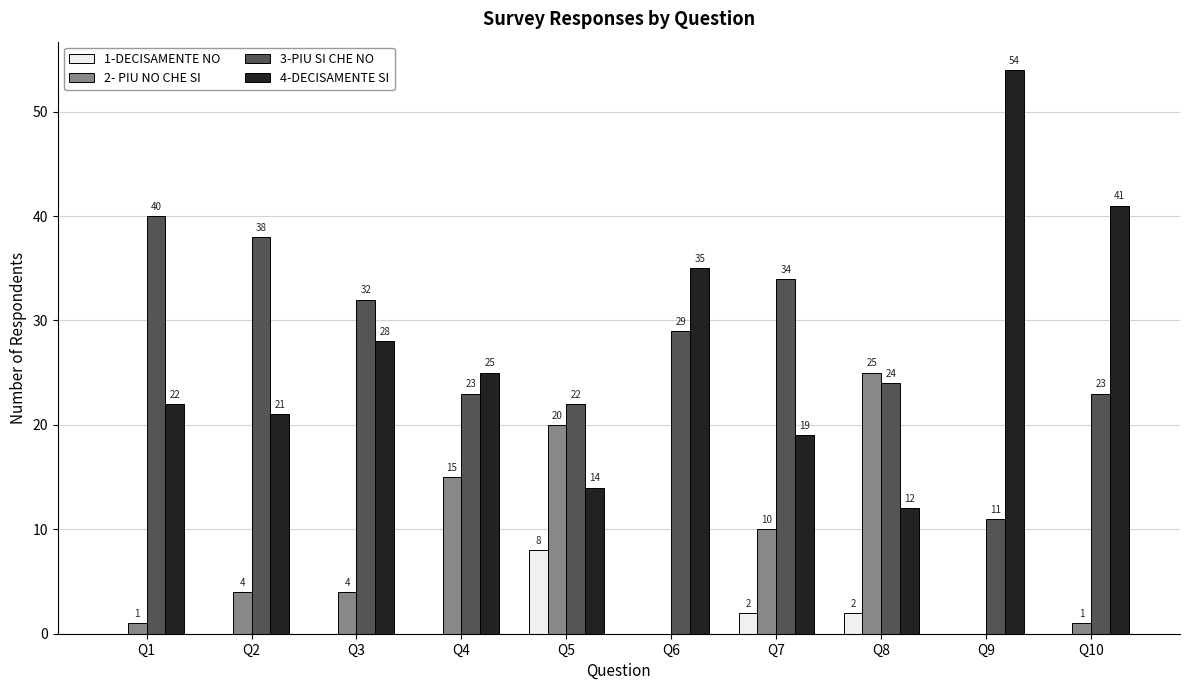

What is the average value of the 4-DECISAMENTE SI series?

27